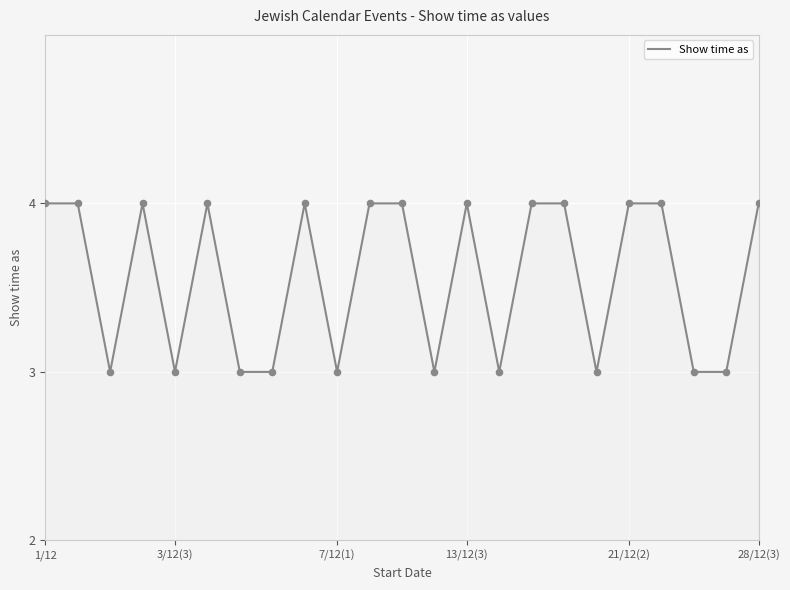

What is the smallest value displayed?

3